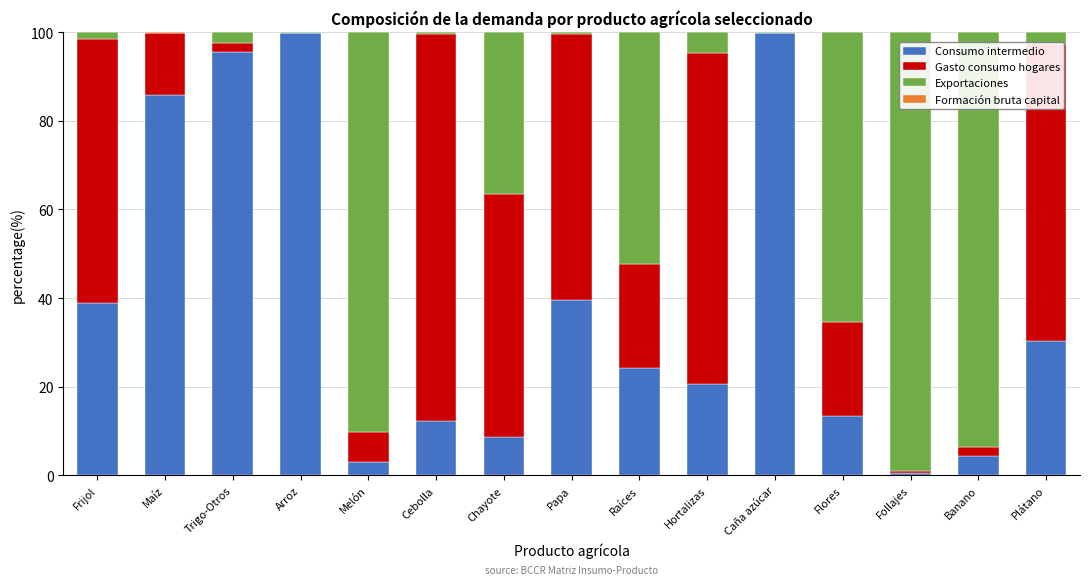

Does the chart contain stacked bars?

Yes